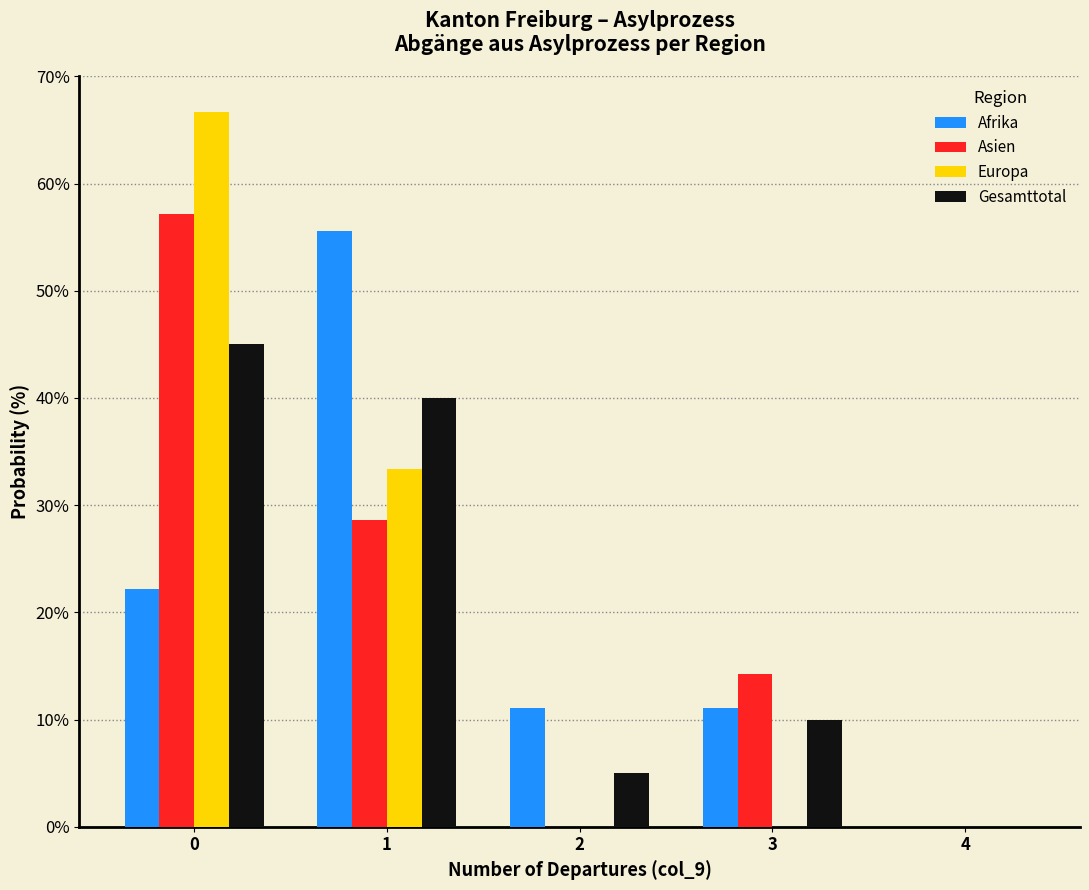

Reading left to right, extract all data points from this chart.

Afrika: 0=22.2	1=55.6	2=11.1	3=11.1	4=0.0
Asien: 0=57.1	1=28.6	2=0.0	3=14.3	4=0.0
Europa: 0=66.7	1=33.3	2=0.0	3=0.0	4=0.0
Gesamttotal: 0=45.0	1=40.0	2=5.0	3=10.0	4=0.0